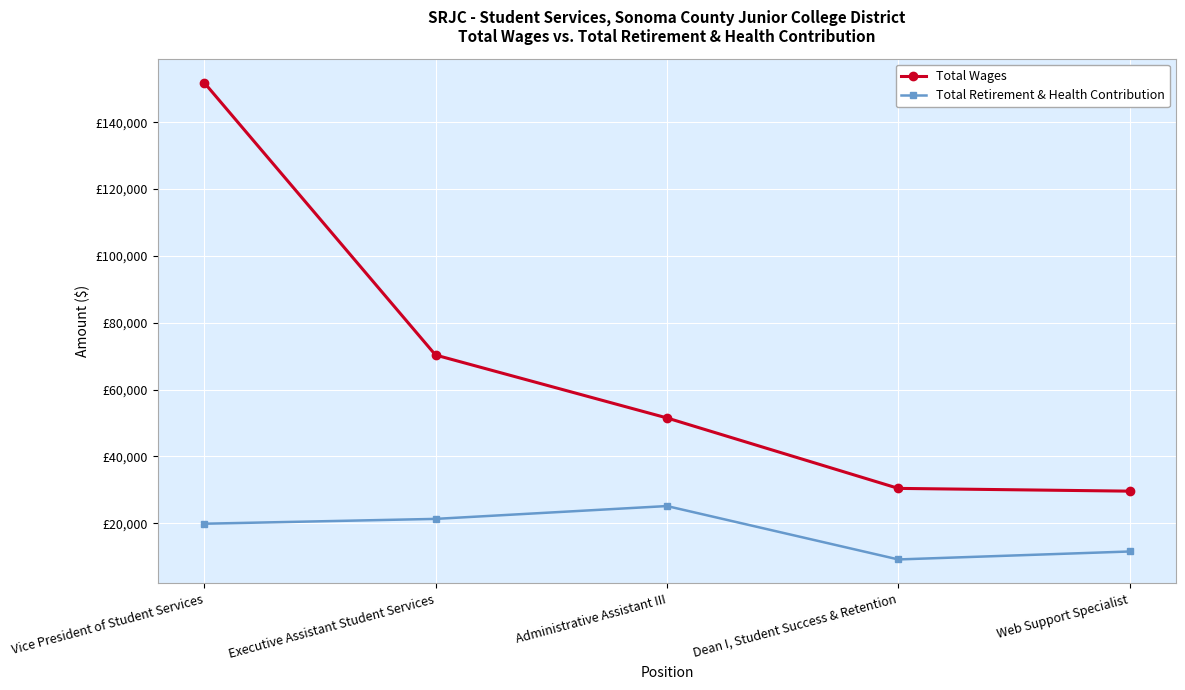

True or false: Total Retirement & Health Contribution and Total Wages cross at least once.

False